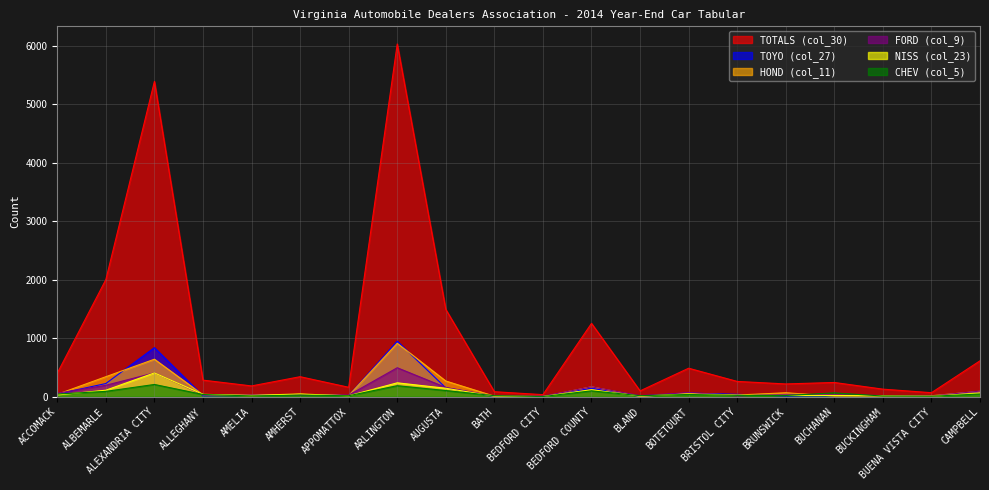

At which category is the sum across all series the highest?

ARLINGTON